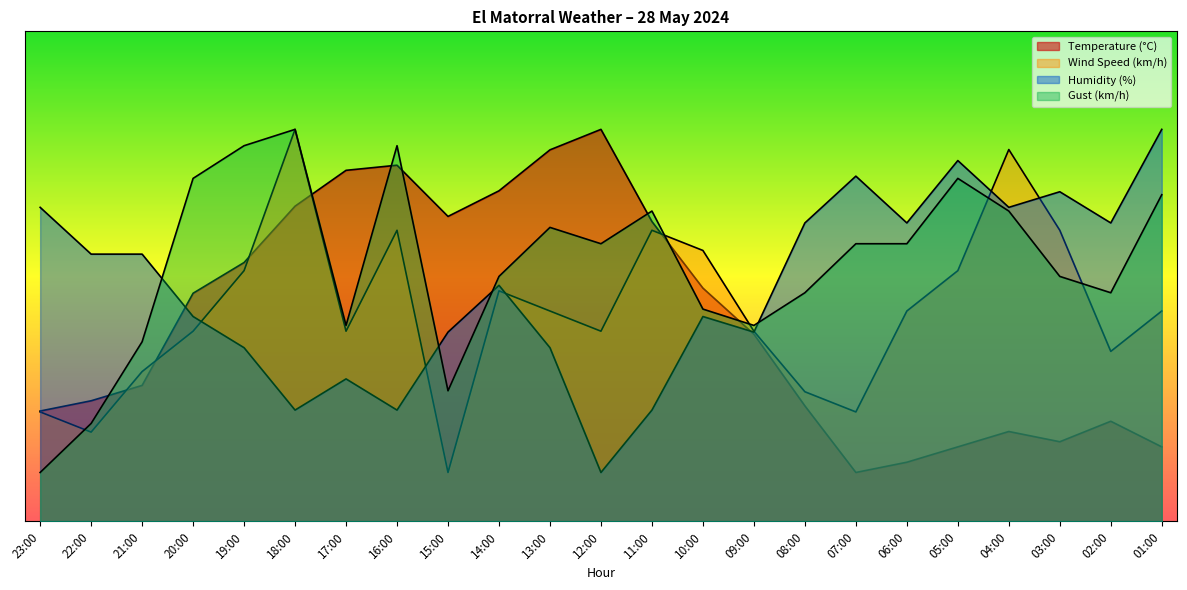

Between 20:00 and 14:00, which series saw the biggest shift?

Temperature (°C)